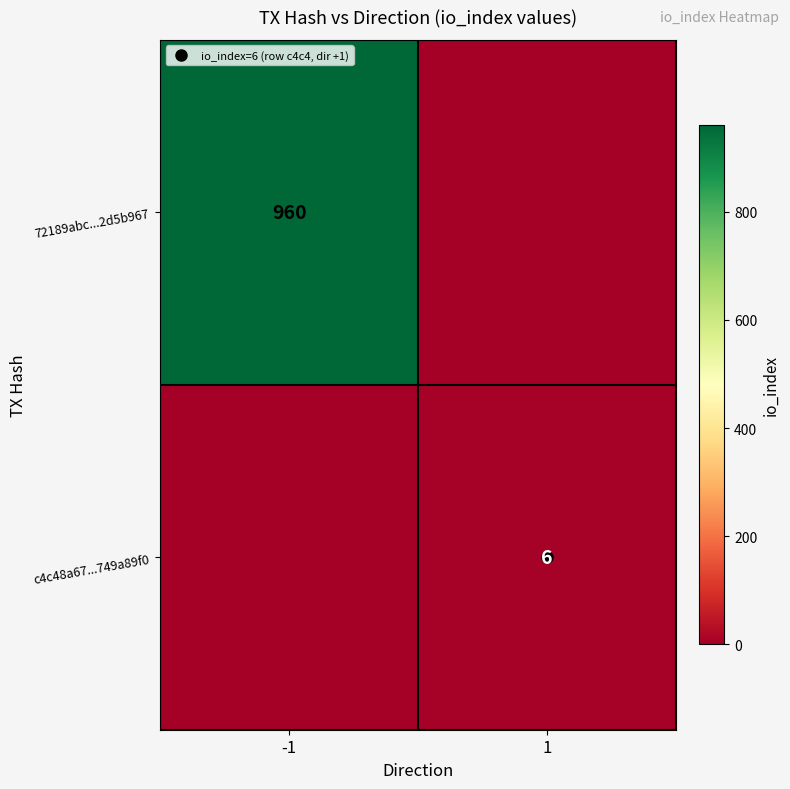

What is the greatest value displayed?

960